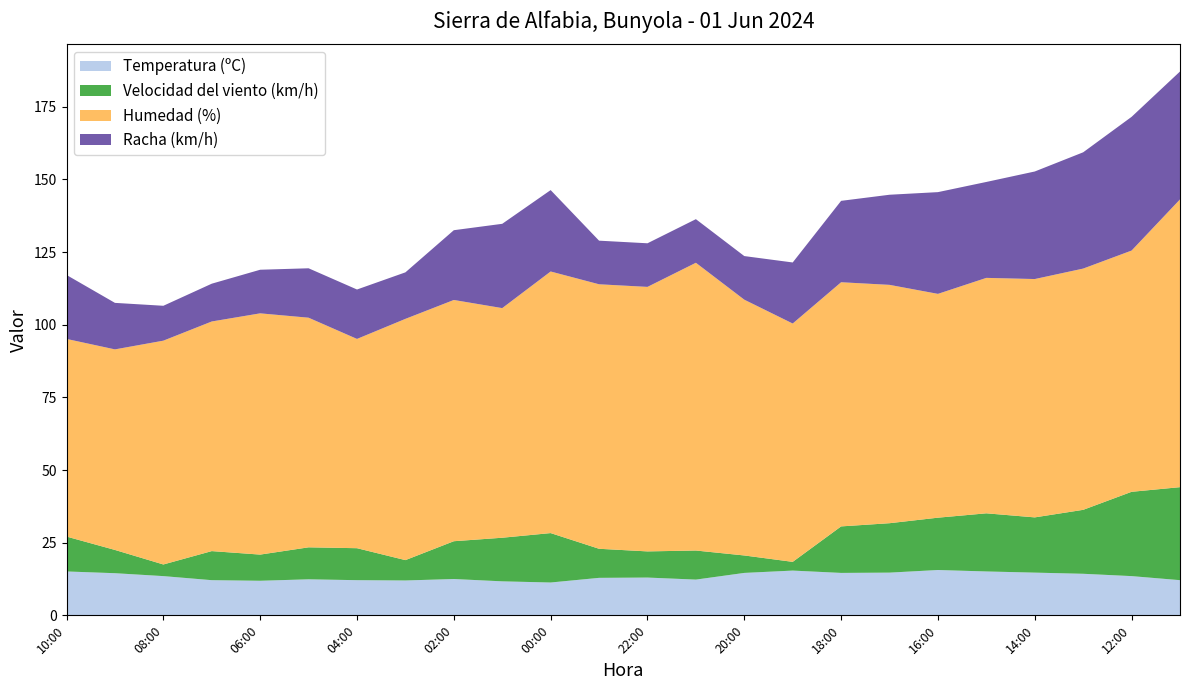

Reading left to right, extract all data points from this chart.

Temperatura (ºC): 15.1	14.5	13.5	12.1	11.9	12.4	12.1	12.0	12.5	11.7	11.3	12.9	13.0	12.3	14.6	15.4	14.6	14.7	15.6	15.1	14.7	14.3	13.5	12.1
Velocidad del viento (km/h): 12.0	8.0	4.0	10.0	9.0	11.0	11.0	7.0	13.0	15.0	17.0	10.0	9.0	10.0	6.0	3.0	16.0	17.0	18.0	20.0	19.0	22.0	29.0	32.0
Humedad (%): 68.0	69.0	77.0	79.0	83.0	79.0	72.0	83.0	83.0	79.0	90.0	91.0	91.0	99.0	88.0	82.0	84.0	82.0	77.0	81.0	82.0	83.0	83.0	99.0
Racha (km/h): 22.0	16.0	12.0	13.0	15.0	17.0	17.0	16.0	24.0	29.0	28.0	15.0	15.0	15.0	15.0	21.0	28.0	31.0	35.0	33.0	37.0	40.0	46.0	44.0